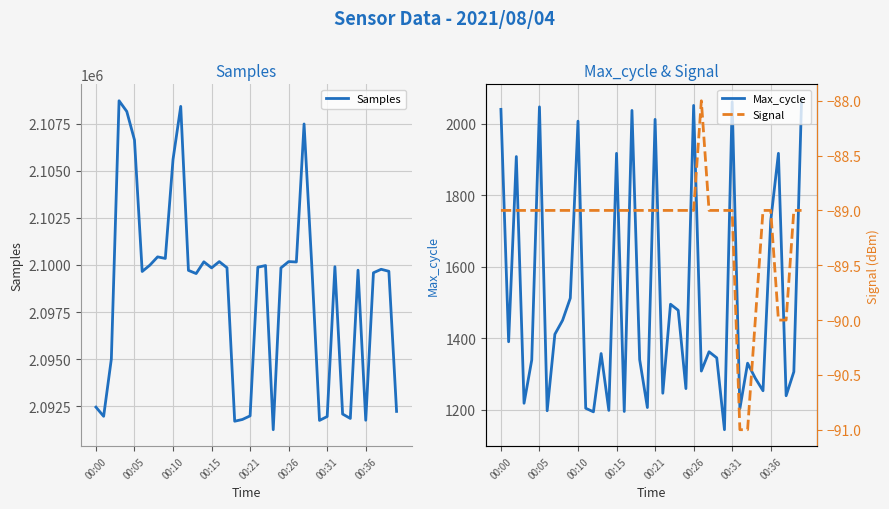

How many interior local valleys does the Max_cycle series have?

14